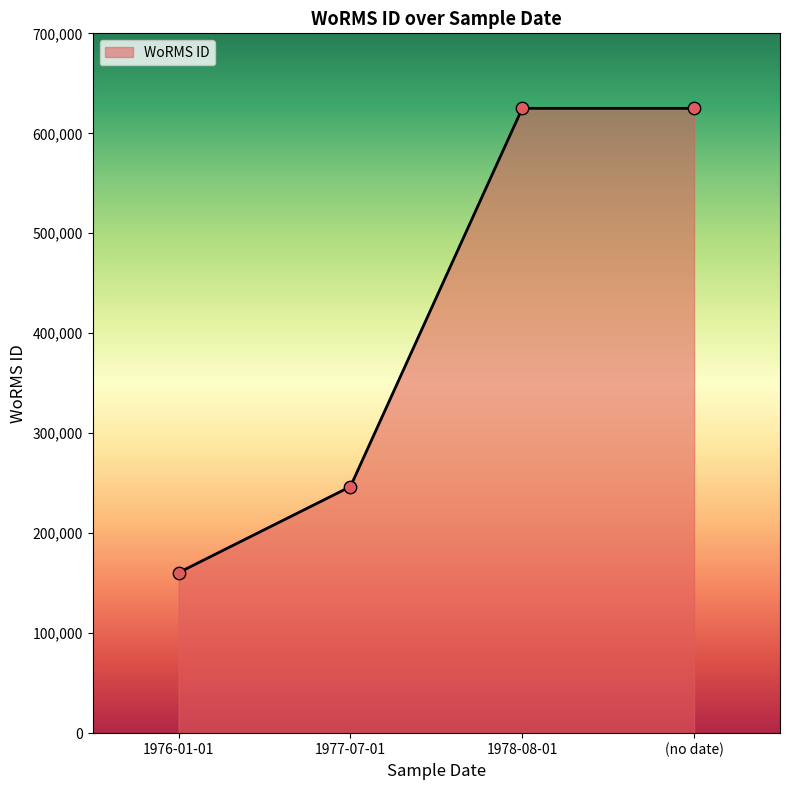

What is the change in value from 1976-01-01 to 1977-07-01?

+86039